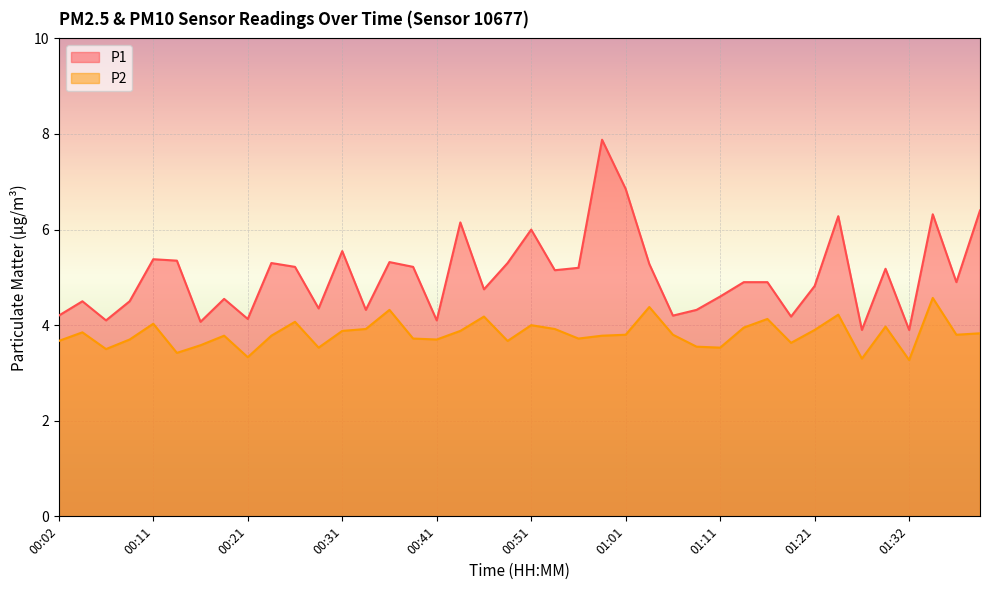

True or false: P2 and P1 cross at least once.

False